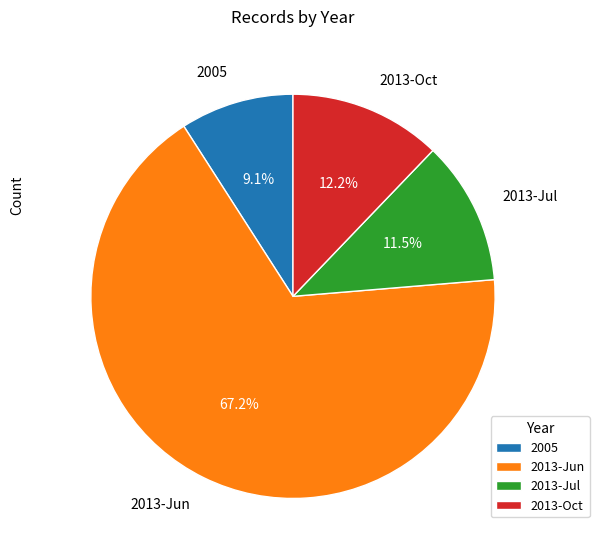

What is the change in value from 2013 to 2013?

+5